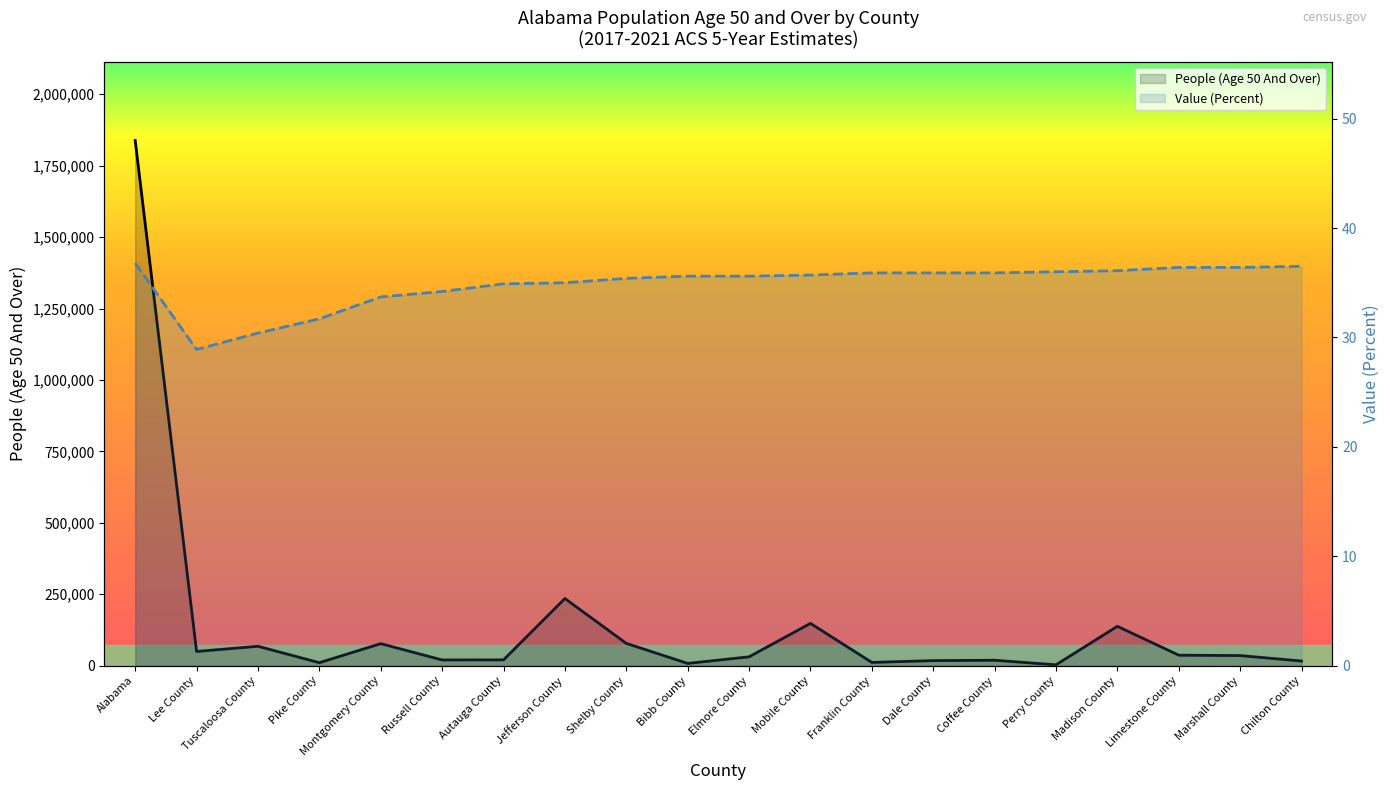

Reading left to right, what are all the values shown in this chart?

People (Age 50 And Over): Alabama=1838057.0	Lee County=49779.0	Tuscaloosa County=67978.0	Pike County=10514.0	Montgomery County=77181.0	Russell County=20053.0	Autauga County=20307.0	Jefferson County=235098.0	Shelby County=78141.0	Bibb County=7972.0	Elmore County=31032.0	Mobile County=148093.0	Franklin County=11489.0	Dale County=17764.0	Coffee County=19062.0	Perry County=3133.0	Madison County=137822.0	Limestone County=36795.0	Marshall County=35405.0	Chilton County=16368.0
Value (Percent): Alabama=36.8	Lee County=28.9	Tuscaloosa County=30.4	Pike County=31.7	Montgomery County=33.7	Russell County=34.2	Autauga County=34.9	Jefferson County=35.0	Shelby County=35.4	Bibb County=35.6	Elmore County=35.6	Mobile County=35.7	Franklin County=35.9	Dale County=35.9	Coffee County=35.9	Perry County=36.0	Madison County=36.1	Limestone County=36.4	Marshall County=36.4	Chilton County=36.5